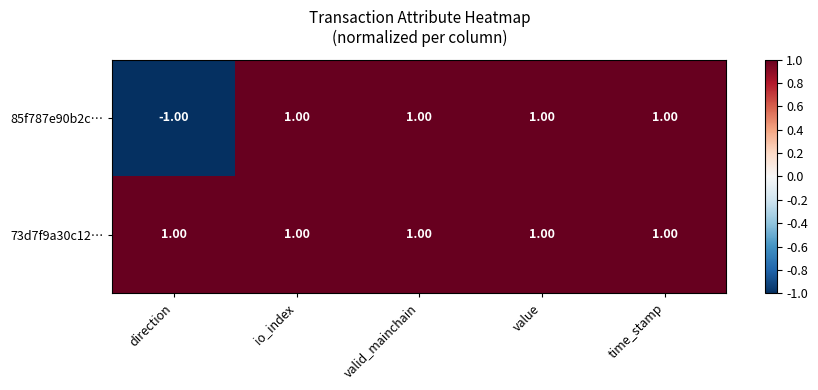

Rank the series by their average value, from lowest to highest.

85f787e90b2c…, 73d7f9a30c12…